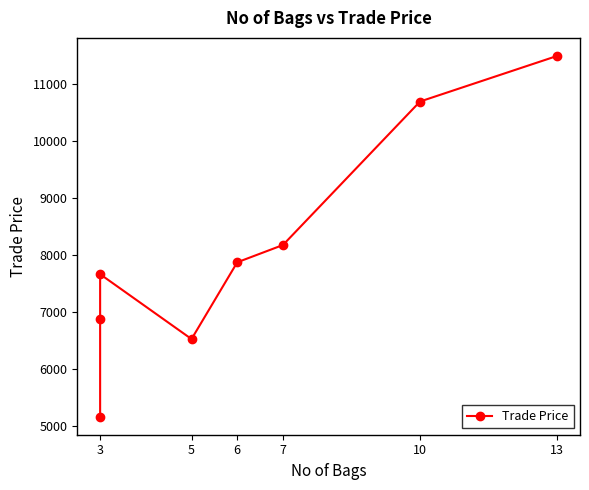

Reading left to right, list all the values displayed in this chart.

5169	6888	7669	6531	7878	8181	10699	11499